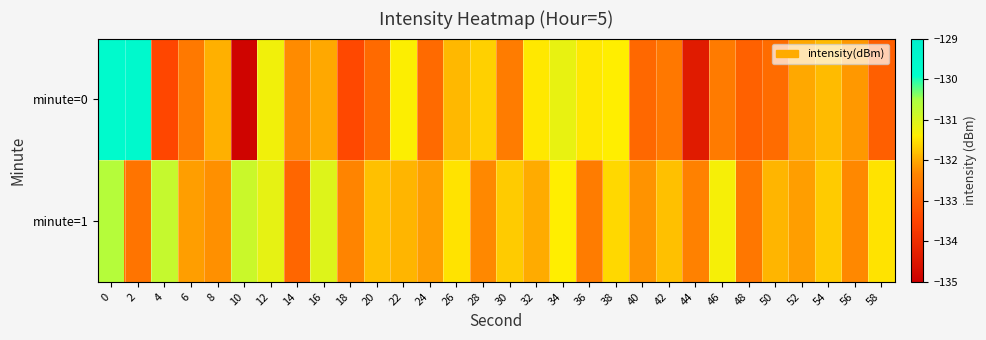

Reading right to left, what are all the values shown in this chart?

minute=0: 58=-133.0	56=-132.2	54=-131.8	52=-132.0	50=-132.8	48=-133.0	46=-132.5	44=-134.4	42=-132.6	40=-132.9	38=-131.4	36=-131.4	34=-131.2	32=-131.5	30=-132.5	28=-131.6	26=-131.9	24=-132.8	22=-131.4	20=-132.8	18=-133.4	16=-132.0	14=-132.3	12=-131.3	10=-134.9	8=-131.9	6=-132.6	4=-133.4	2=-129.6	0=-129.7
minute=1: 58=-131.5	56=-132.3	54=-131.7	52=-132.1	50=-131.9	48=-132.6	46=-131.3	44=-132.4	42=-131.8	40=-132.2	38=-131.6	36=-132.5	34=-131.4	32=-132.0	30=-131.7	28=-132.3	26=-131.5	24=-132.1	22=-131.9	20=-131.8	18=-132.4	16=-131.0	14=-132.9	12=-131.2	10=-130.8	8=-132.2	6=-132.1	4=-130.8	2=-132.6	0=-130.6